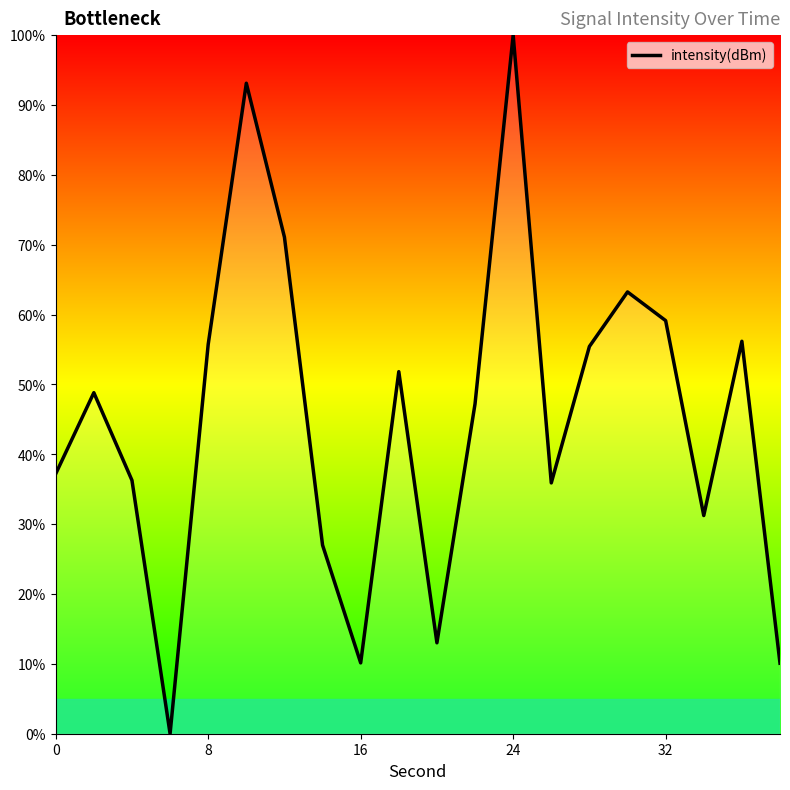

What is the difference between the maximum and minimum values?

100.0